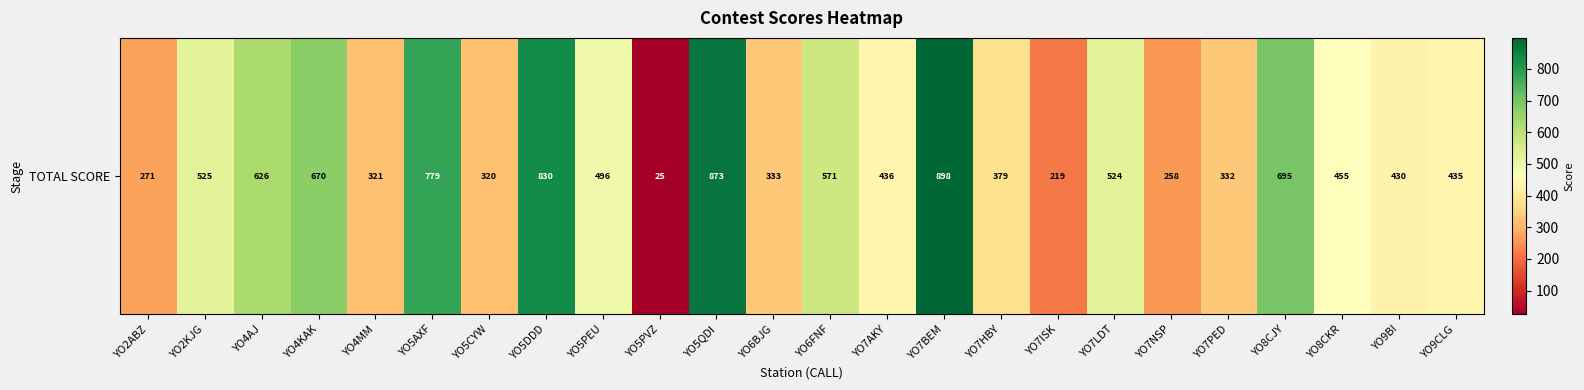

Reading right to left, extract all data points from this chart.

435.0	430.0	455.0	695.0	332.0	258.0	524.0	219.0	379.0	898.0	436.5	571.0	333.0	873.0	25.0	496.0	830.0	320.0	779.0	321.0	670.0	625.5	525.0	271.0